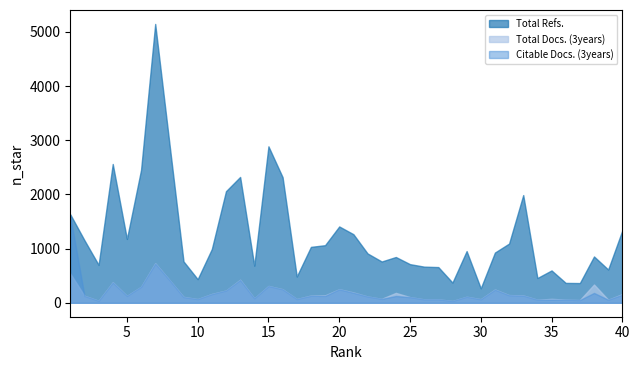

Reading left to right, transcribe all the data shown in this chart.

Total Refs.: 1632	1155	700	2562	1178	2452	5147	2949	764	436	992	2060	2323	684	2888	2318	485	1032	1063	1409	1266	911	762	845	713	667	659	373	954	267	927	1093	1988	457	597	367	364	855	614	1336
Total Docs. (3years): 541	130	38	379	128	296	731	423	109	69	164	227	426	83	311	251	70	134	137	251	191	117	73	183	105	64	64	34	112	67	246	142	136	57	72	59	51	337	57	160
Citable Docs. (3years): 1609	129	38	376	128	296	726	423	107	69	162	227	422	83	310	250	70	131	127	250	186	117	73	125	105	64	64	34	112	66	243	140	134	57	60	59	51	182	57	151